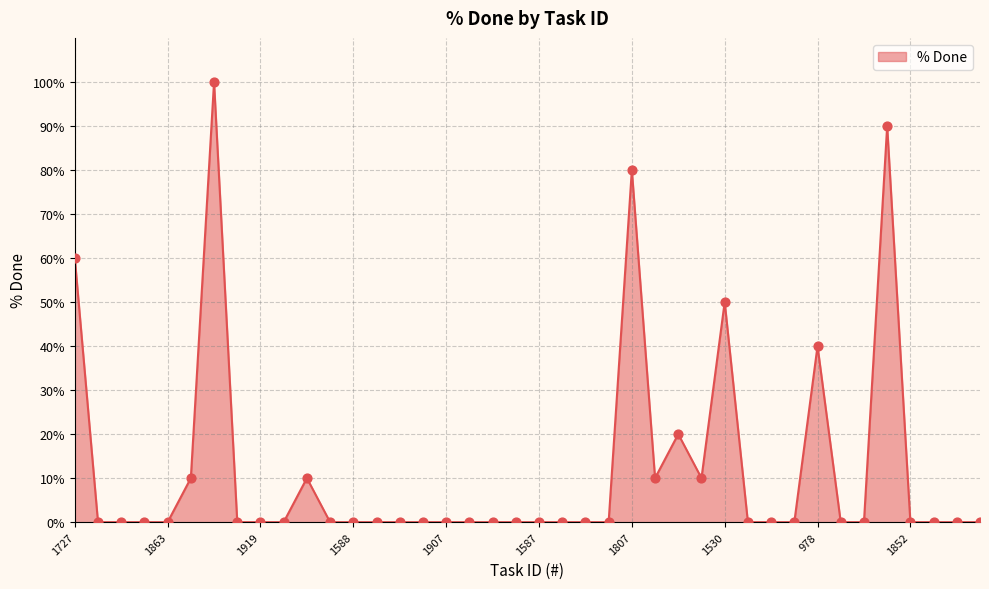

What is the maximum value shown in the chart?

100